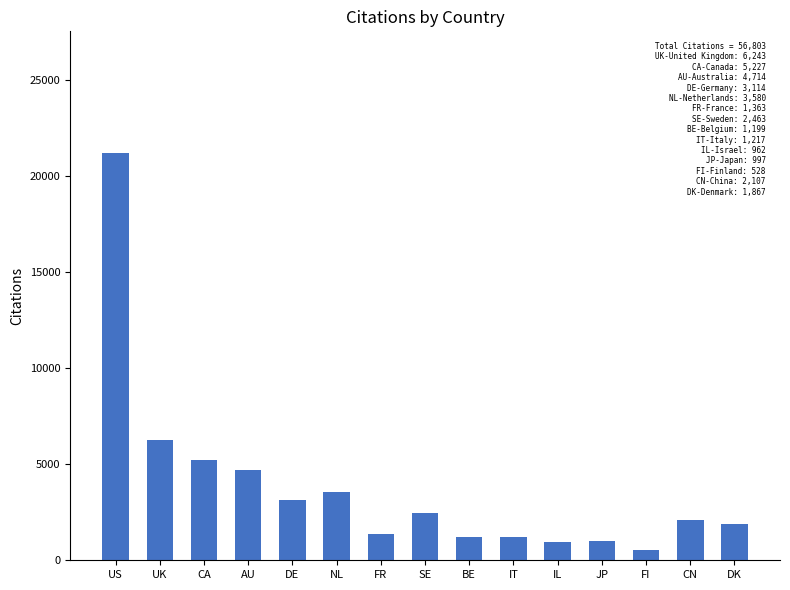

What is the difference between the maximum and minimum values?

20652